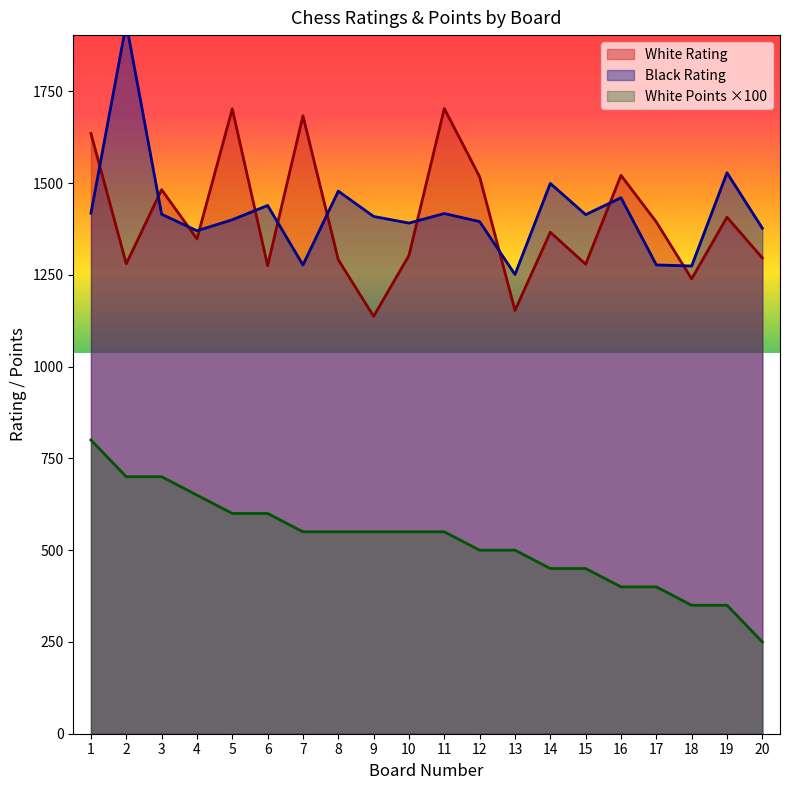

True or false: White Points and Black Rating cross at least once.

False